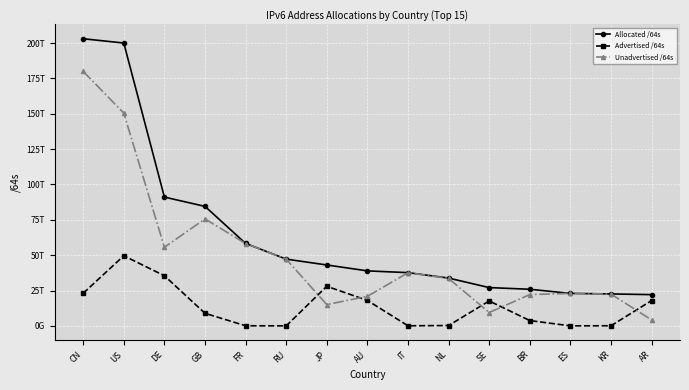

At which category does Unadvertised /64s reach its first local valley?

DE